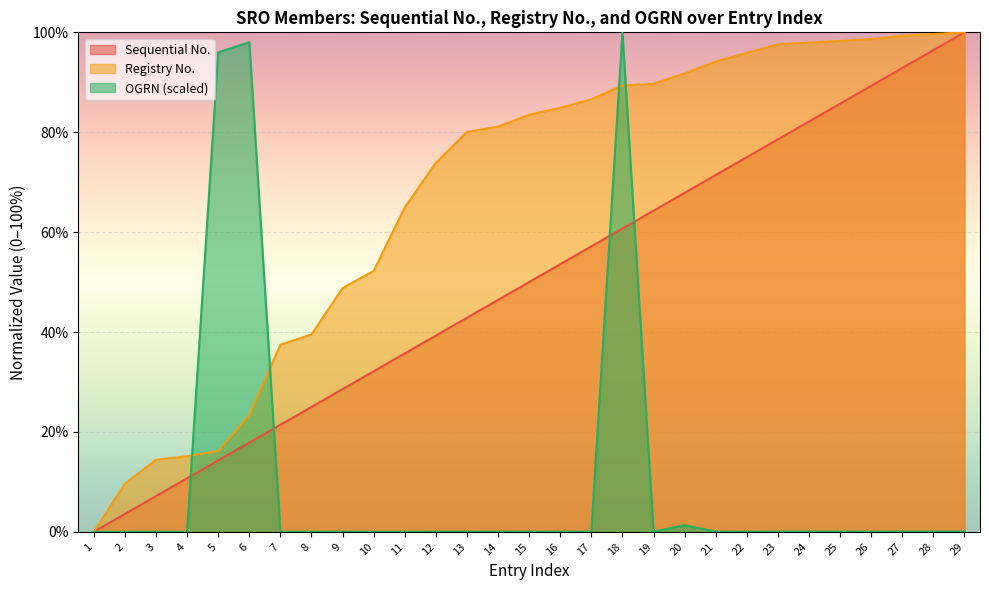

What is the difference between the second highest and second lowest values in the Sequential No. series?

92.9